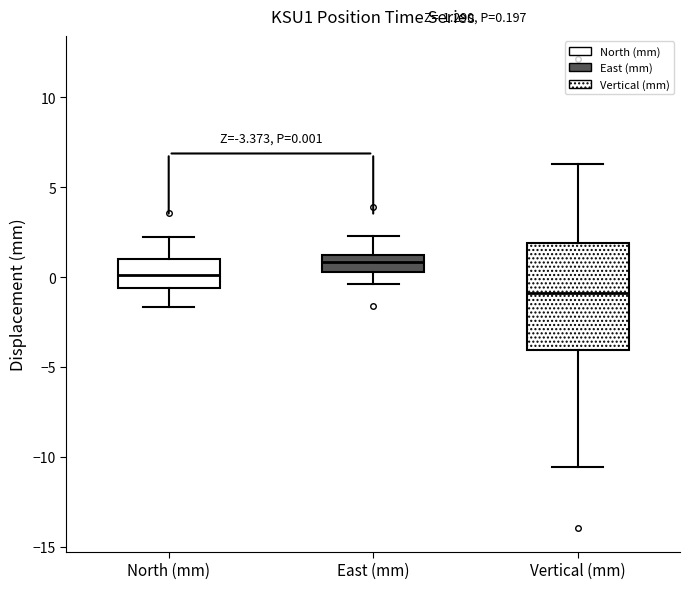

Which box has the highest median line?

East (mm)